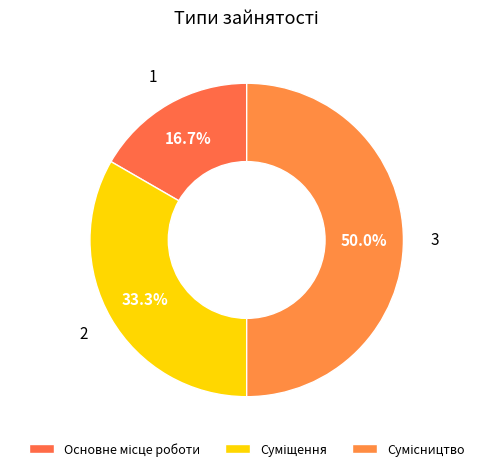

Does Суміщення represent more than half of the total?

No